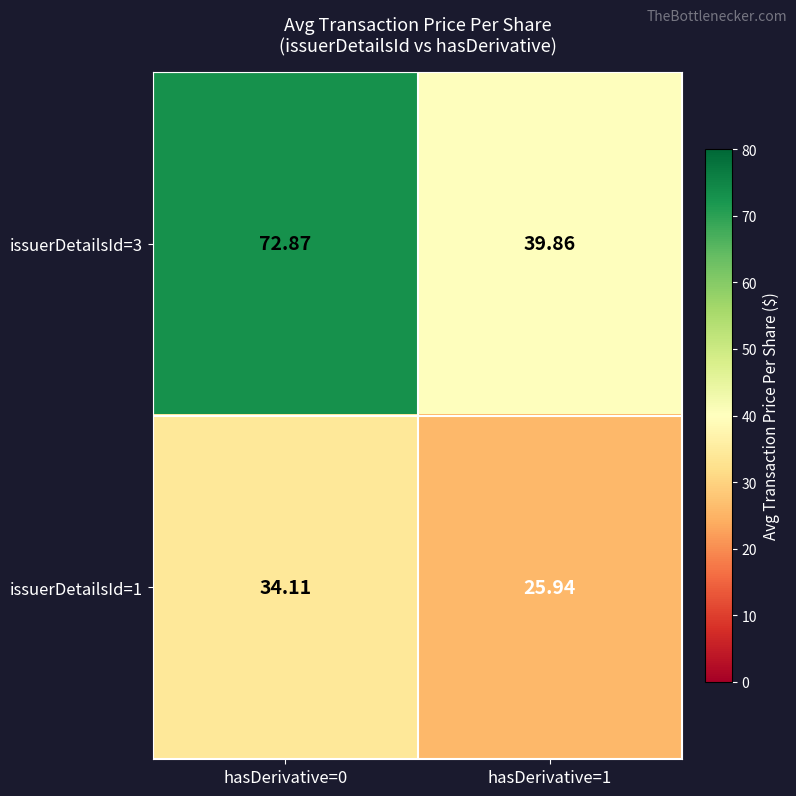

At how many categories does at least one series exceed 53?

1